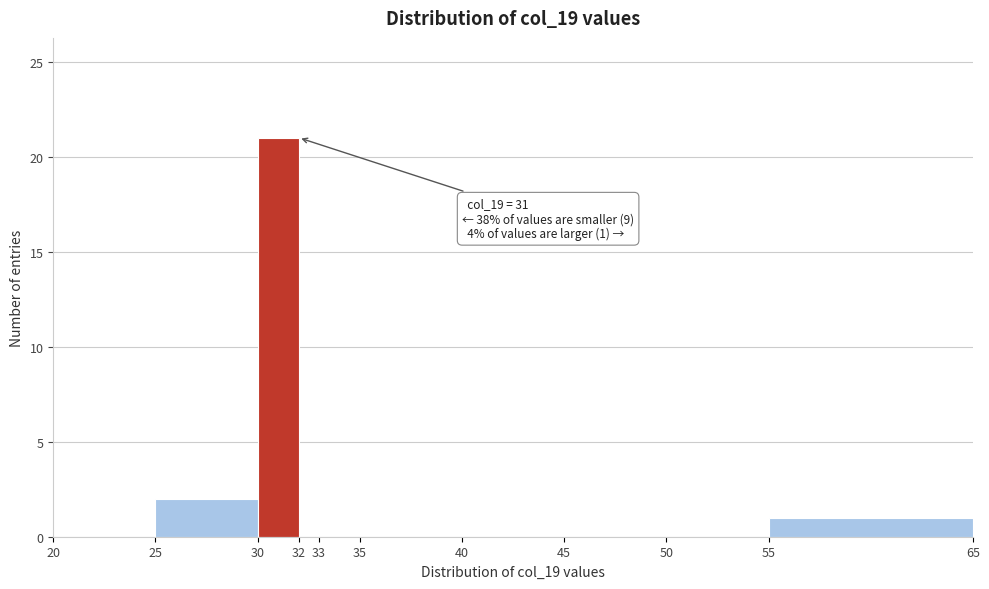

Over which range of the x-axis is the bar tallest?

30 to 32